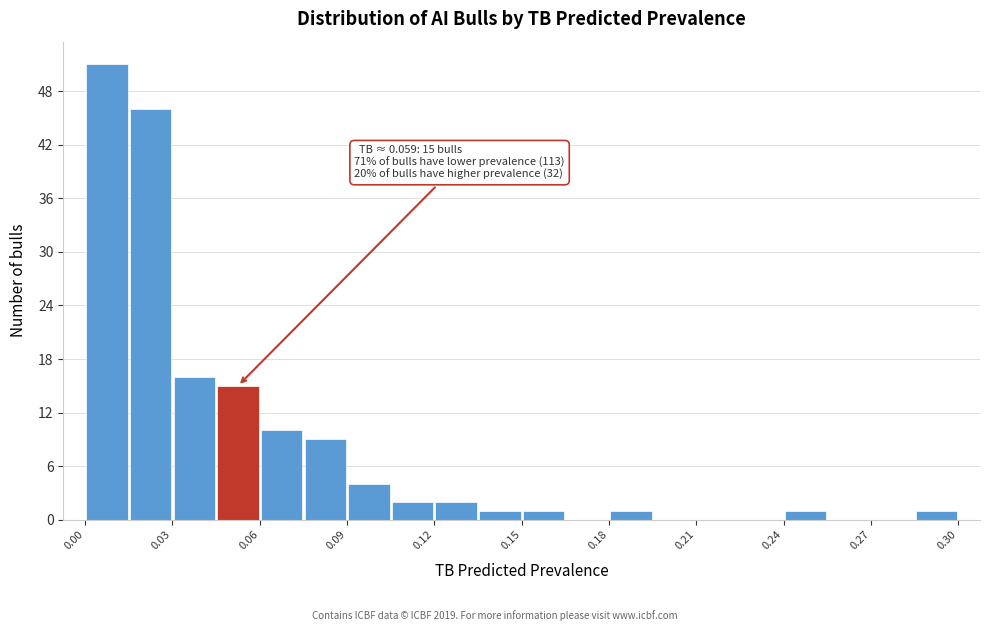

Around what value on the x-axis is the tallest bar? Give the approximate position of its centre, as read against the axis.

0.010